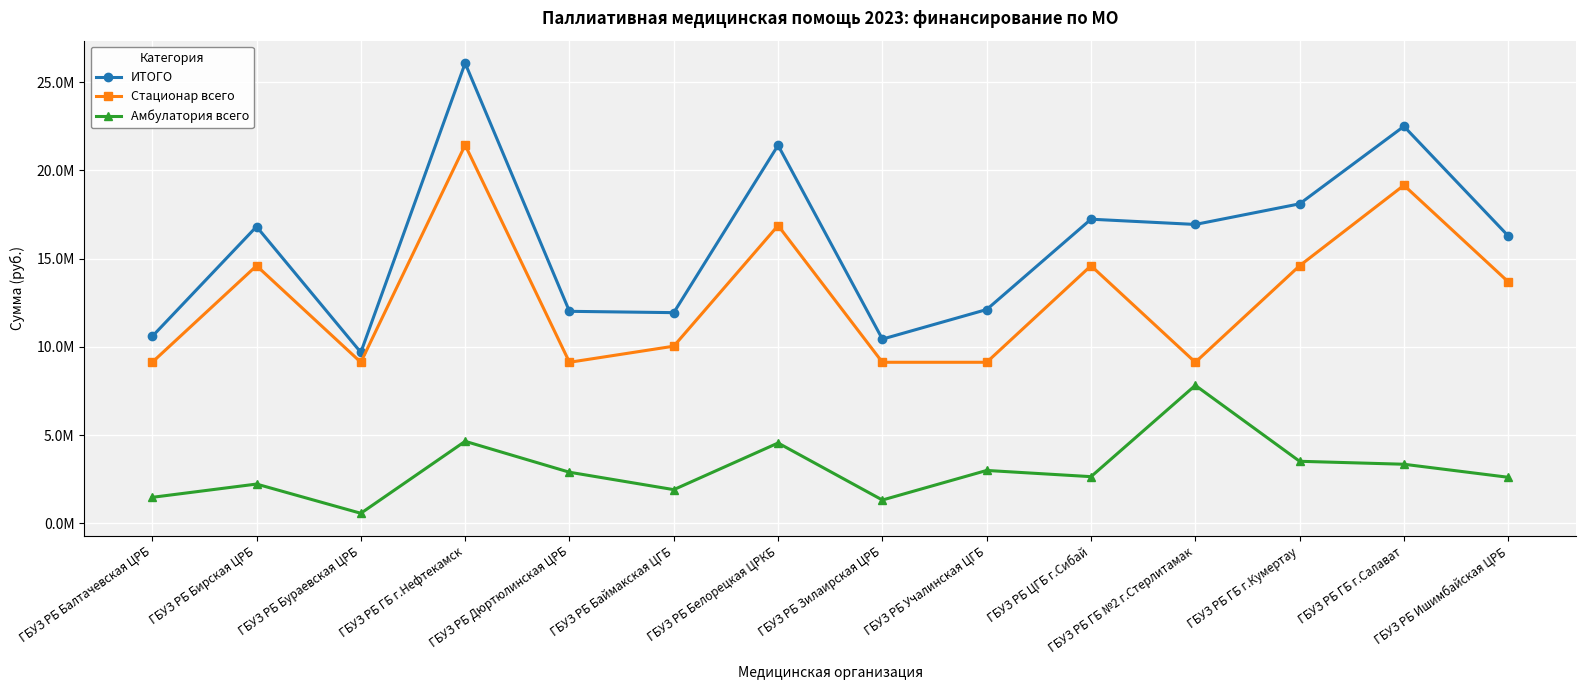

The Стационар всего series shows 5756565.9 at ГБУЗ РБ Учалинская ЦГБ. True or false?

False